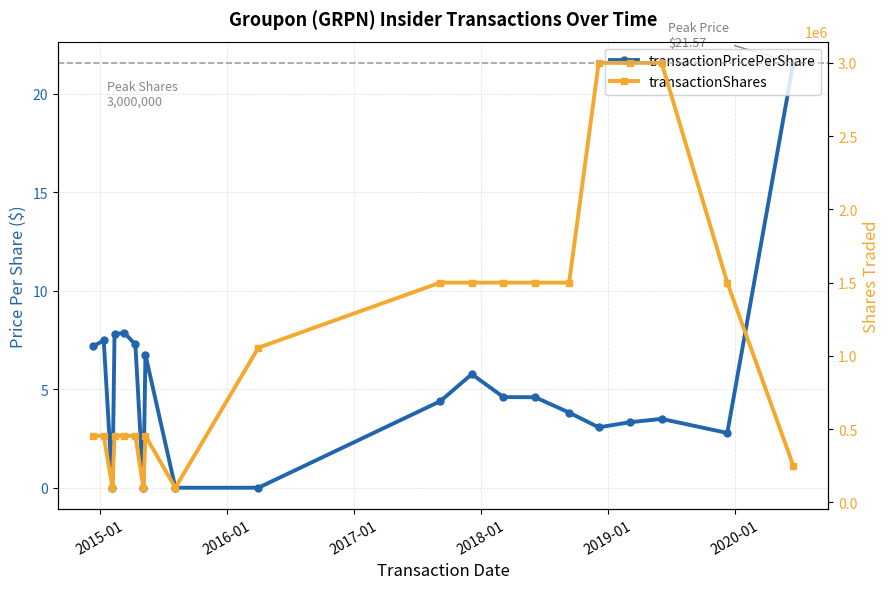

Reading left to right, what are all the values shown in this chart?

transactionPricePerShare: 7.2	7.5	0.0	7.8	7.9	7.3	0.0	6.8	0.0	0.0	4.4	5.8	4.6	4.6	3.8	3.1	3.3	3.5	2.8	21.6
transactionShares: 454166.0	454166.0	100000.0	454166.0	454166.0	454166.0	100000.0	454166.0	100000.0	1055806.0	1500000.0	1500000.0	1500000.0	1500000.0	1500000.0	3000000.0	3000000.0	3000000.0	1500000.0	250000.0